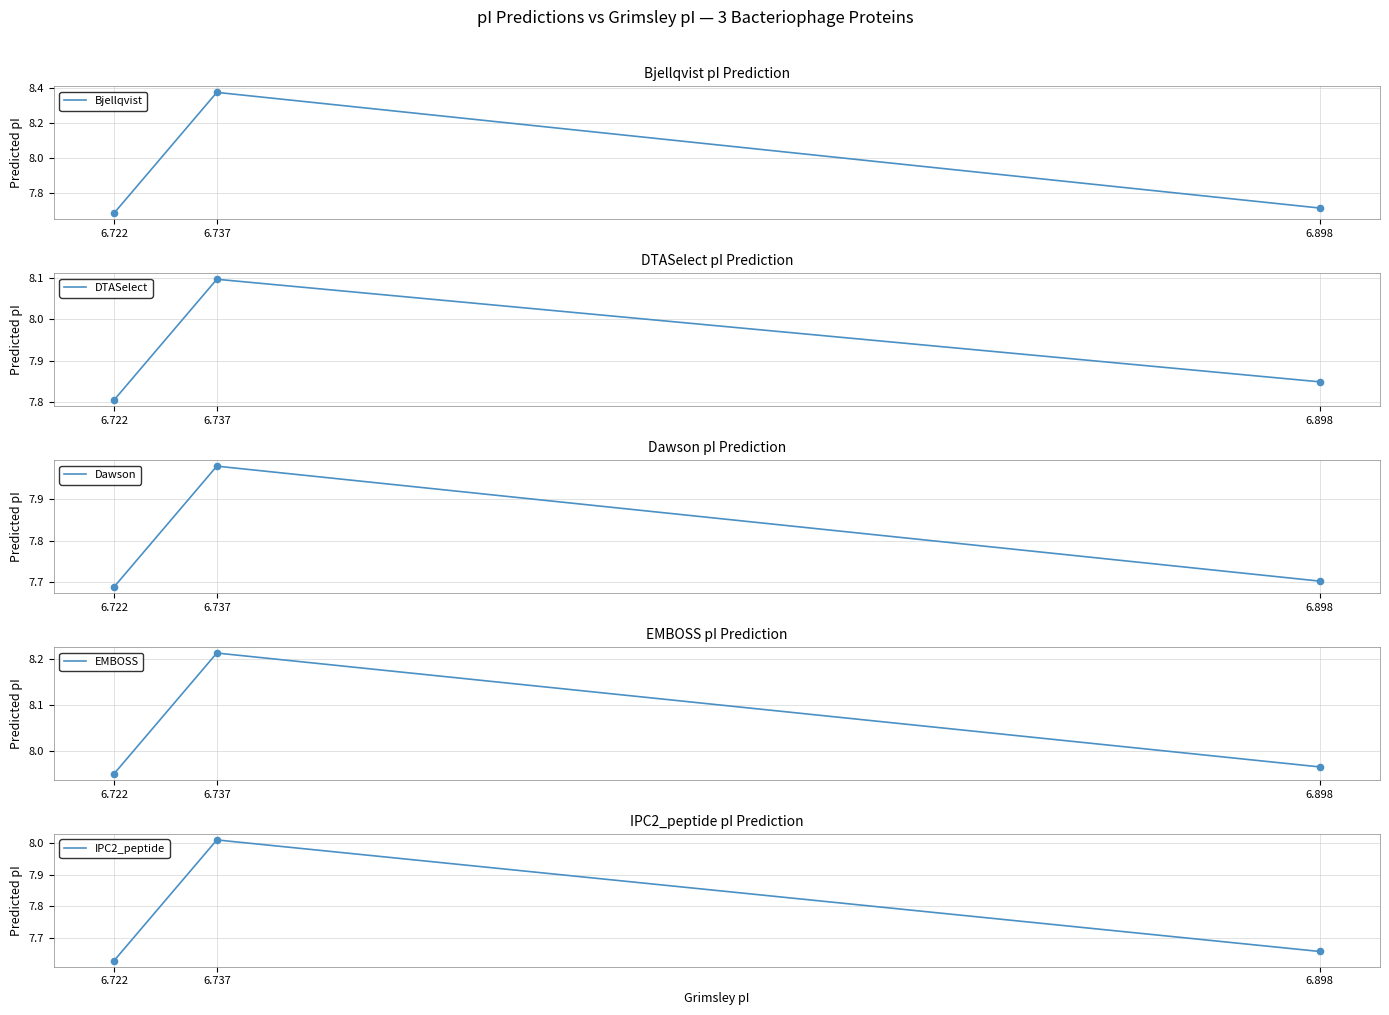

Which category has the lowest value in the Bjellqvist series?

6.722